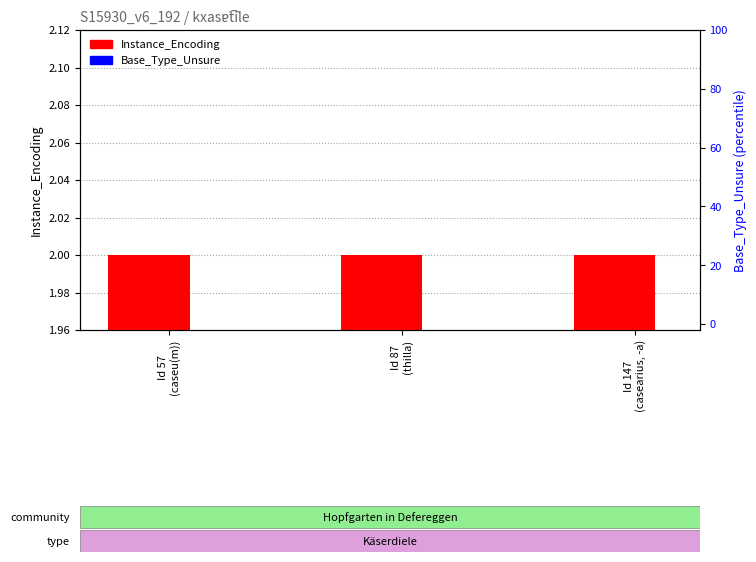

How many groups of bars are there?

3